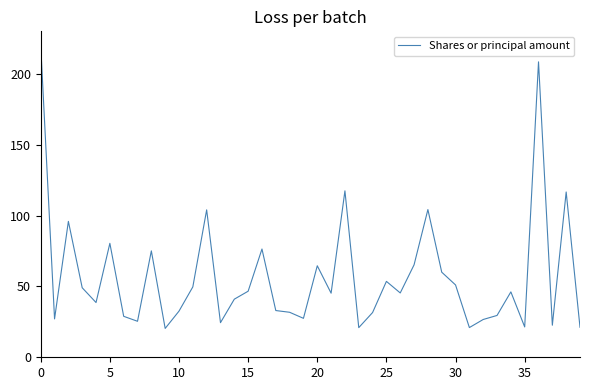

What is the difference between the maximum and minimum values?

199.6